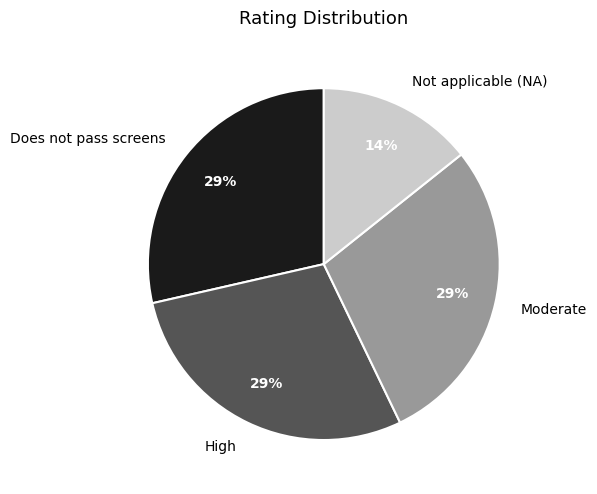

True or false: High accounts for 10% of the total.

False